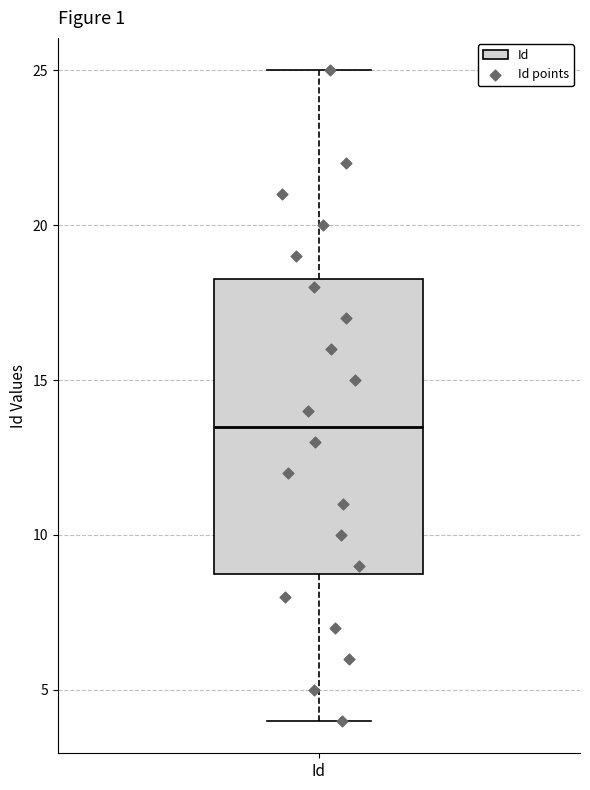

Read this box plot against the y-axis: the position of the median line, the range covered by the box, and the ends of both whiskers. The values are not printed on the chart, so give them approximately, as read against the axis.

median 13.5, box 9.0 to 18.5, whiskers 4.0 to 25.0